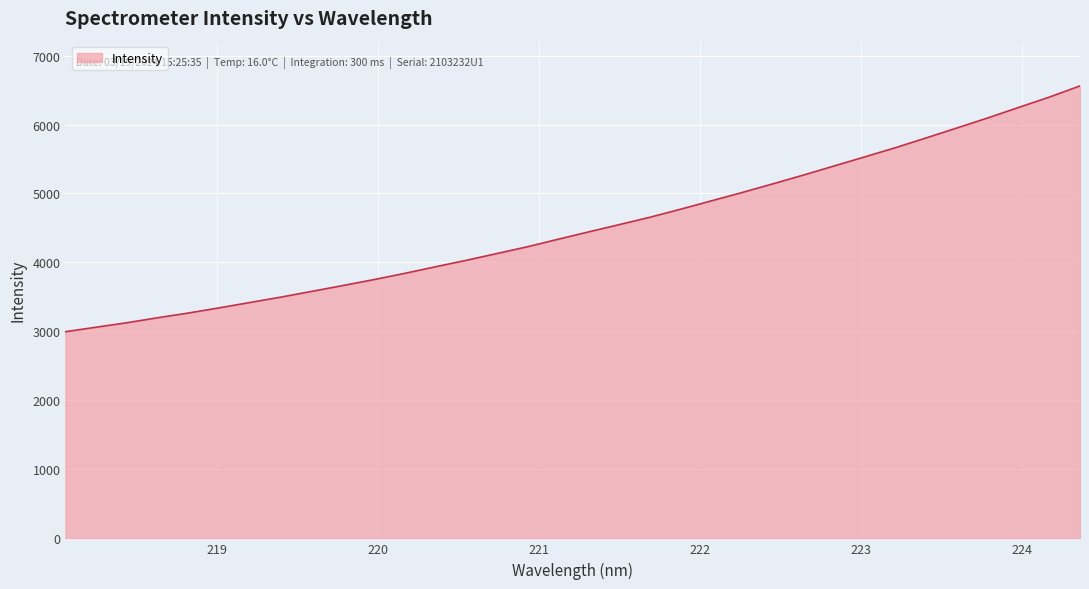

What is the difference between the maximum and minimum values?

3563.5